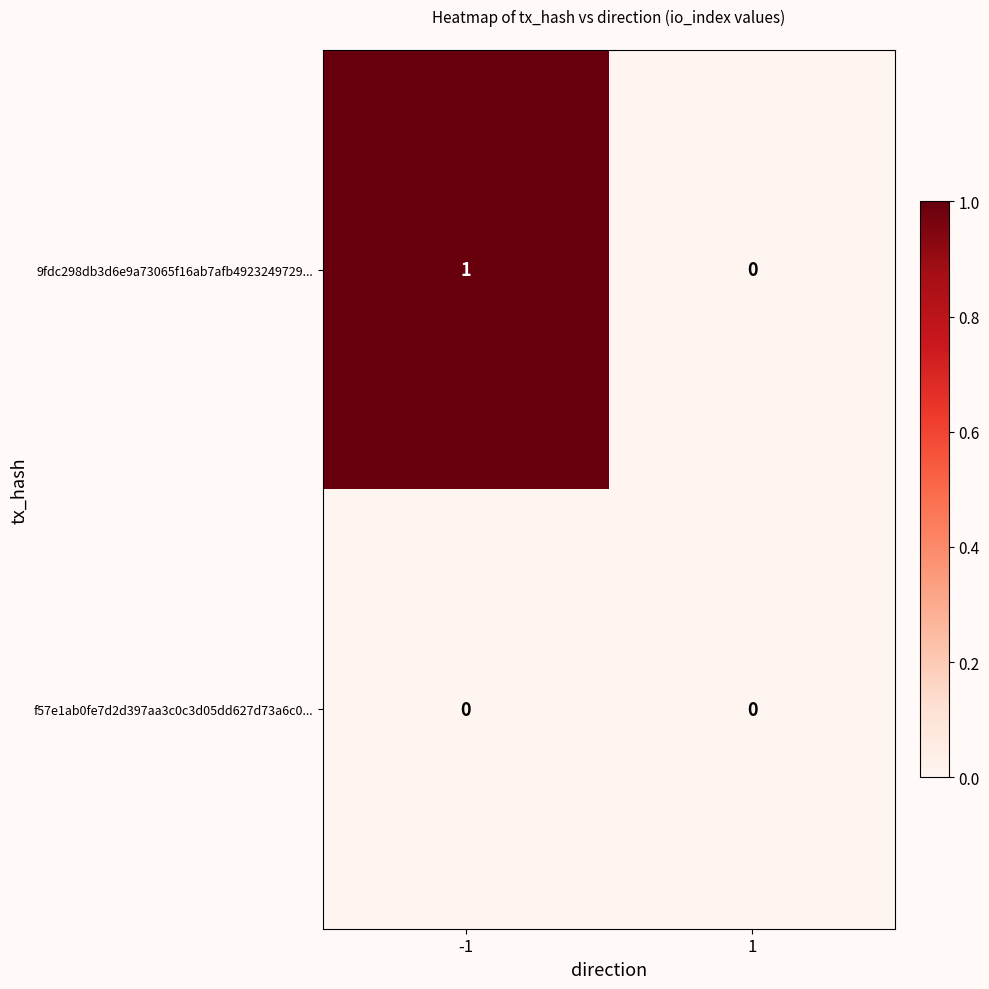

Rank the series at -1 from highest to lowest value.

9fdc298db3d6e9a73065f16ab7afb4923249729..., f57e1ab0fe7d2d397aa3c0c3d05dd627d73a6c0...